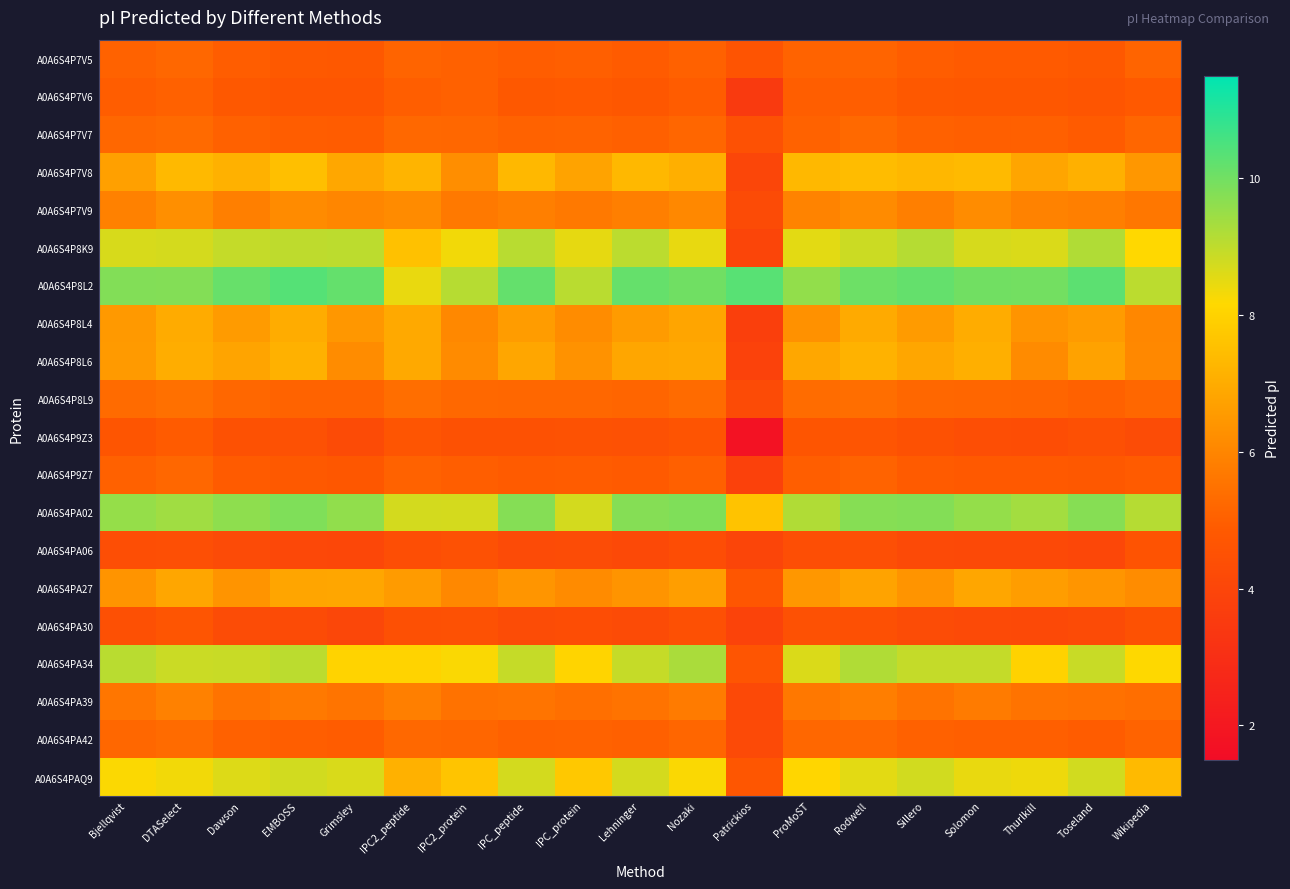

List the series in order of their peak value, lowest first.

A0A6S4PA06, A0A6S4PA30, A0A6S4P9Z3, A0A6S4P7V6, A0A6S4P9Z7, A0A6S4P7V5, A0A6S4P7V7, A0A6S4PA42, A0A6S4P8L9, A0A6S4PA39, A0A6S4P7V9, A0A6S4PA27, A0A6S4P8L4, A0A6S4P8L6, A0A6S4P7V8, A0A6S4PAQ9, A0A6S4P8K9, A0A6S4PA34, A0A6S4PA02, A0A6S4P8L2